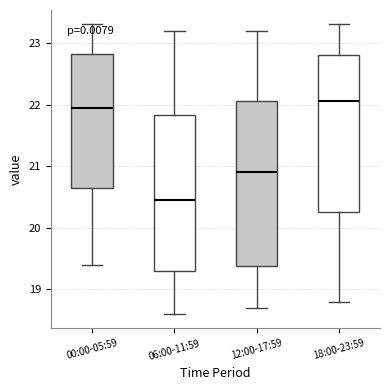

Which box's median line is the highest?

18:00-23:59